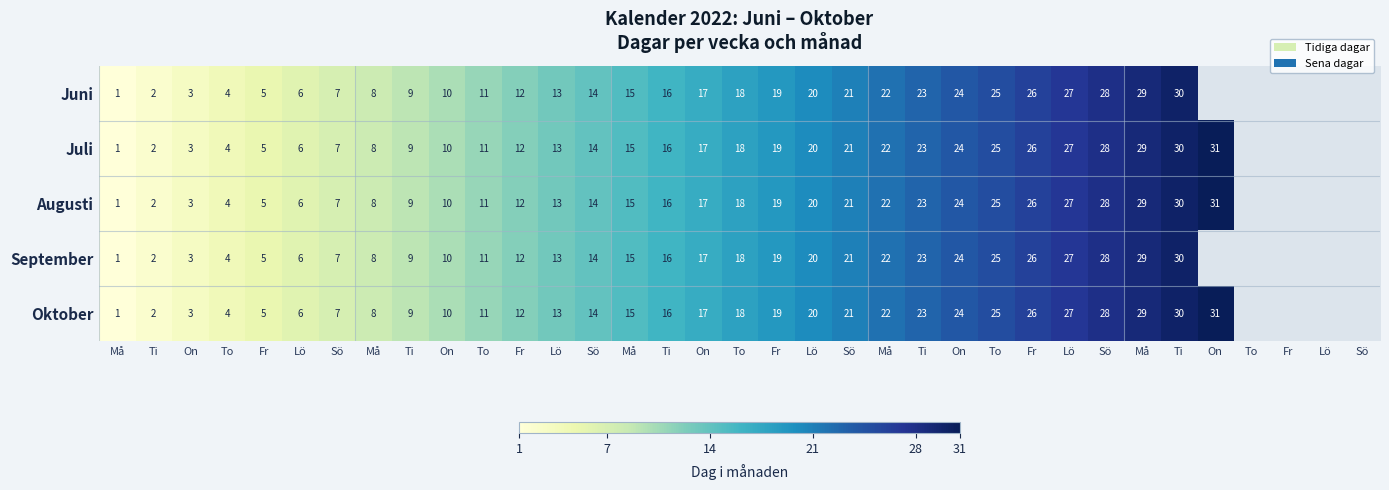

How many values in Juni are above zero?

30